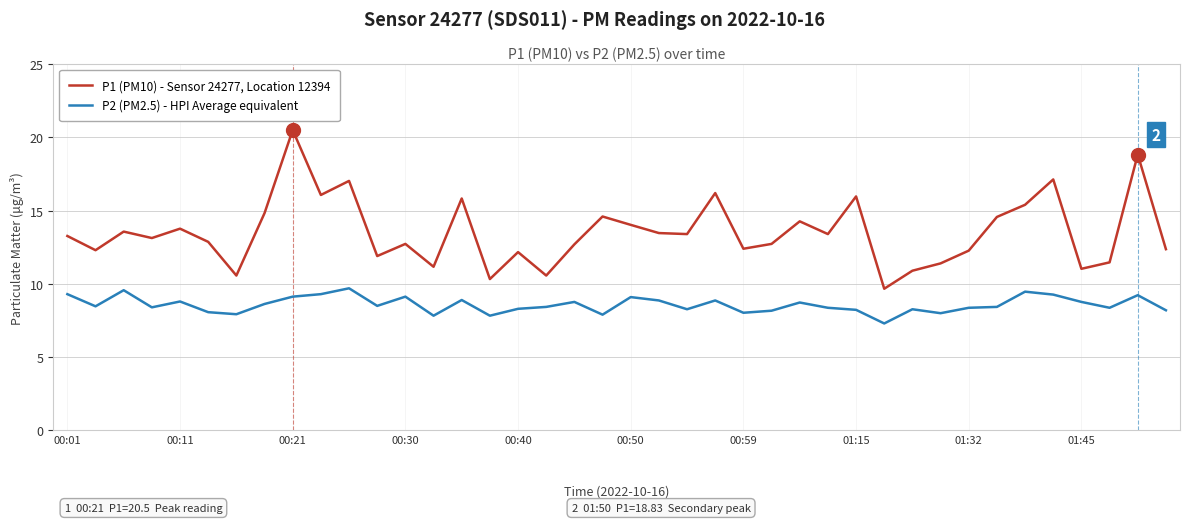

True or false: P2 (PM2.5) - HPI Average equivalent and P1 (PM10) - Sensor 24277, Location 12394 cross at least once.

False